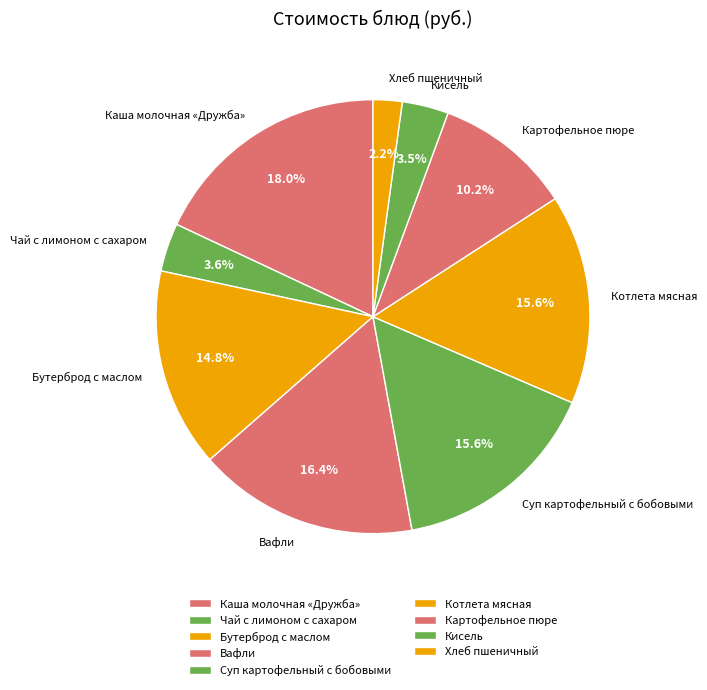

Which category has the biggest portion of the pie?

Каша молочная «Дружба»